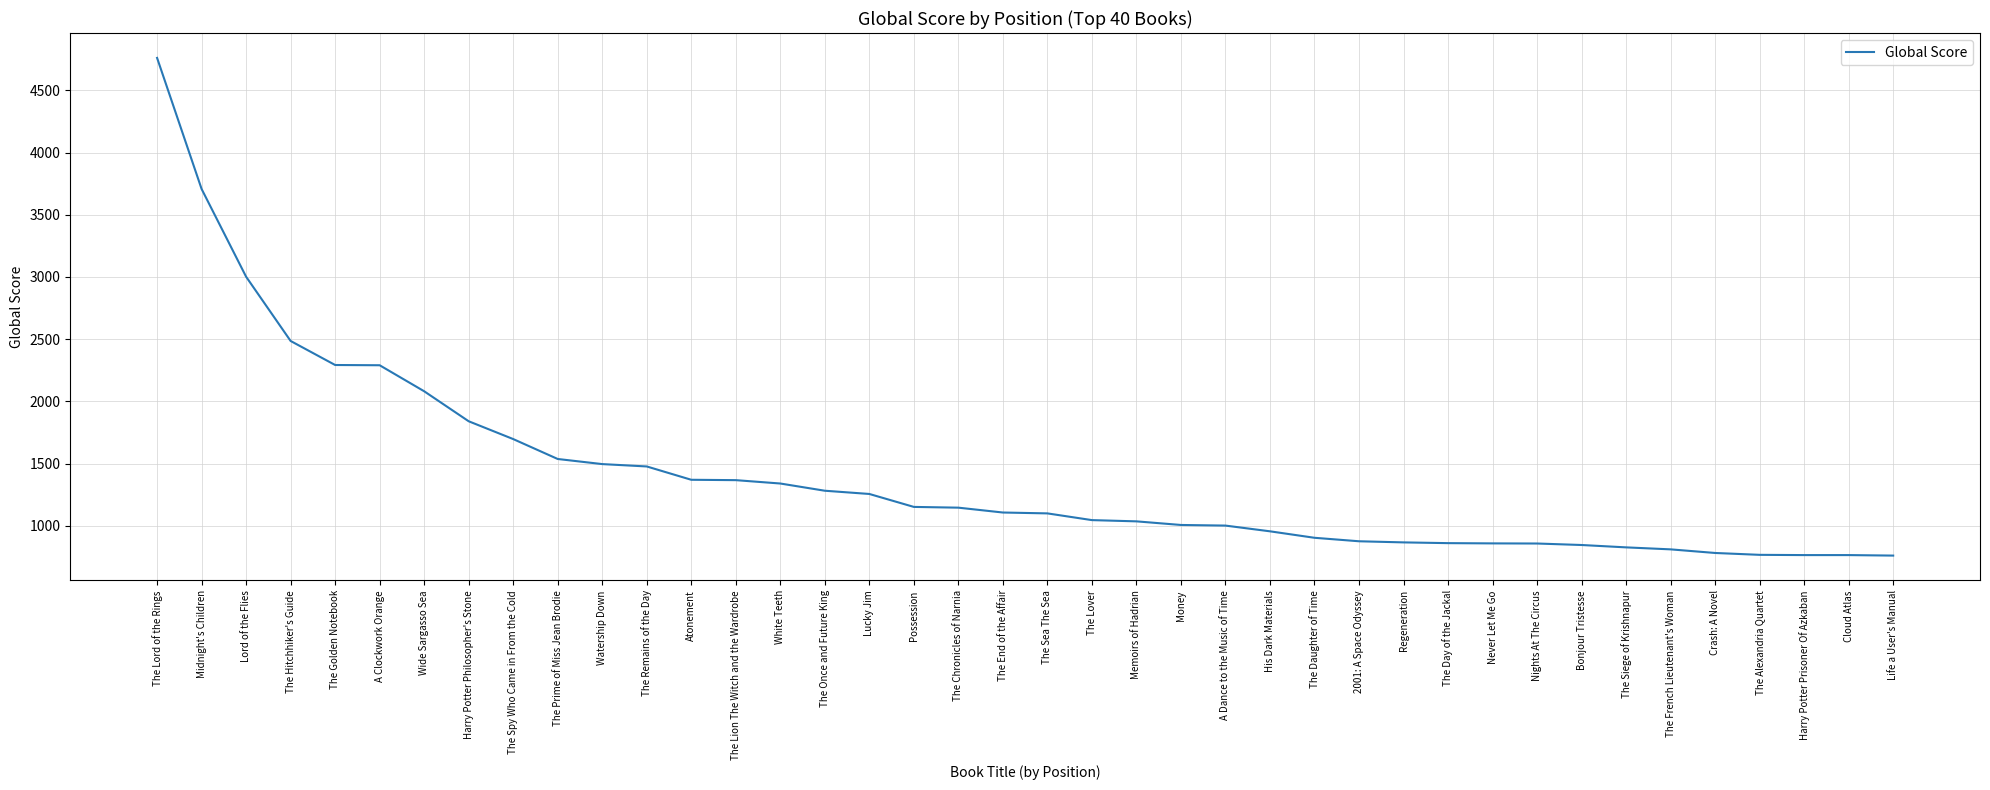

Does the chart display data point markers on the line(s)?

No